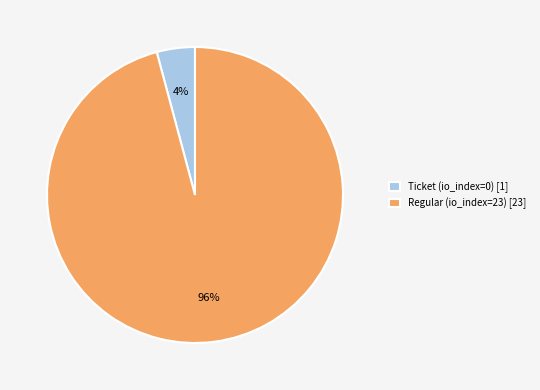

What is the smallest slice in the pie chart?

Ticket (io_index=0)